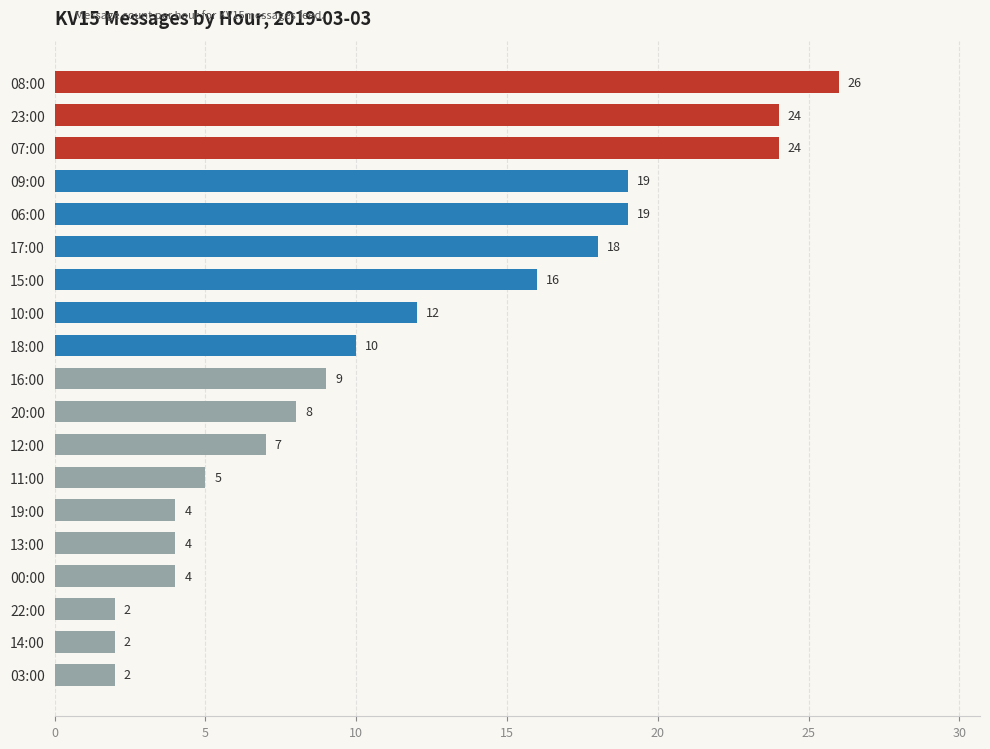

What is the difference between the second highest and second lowest values?

22